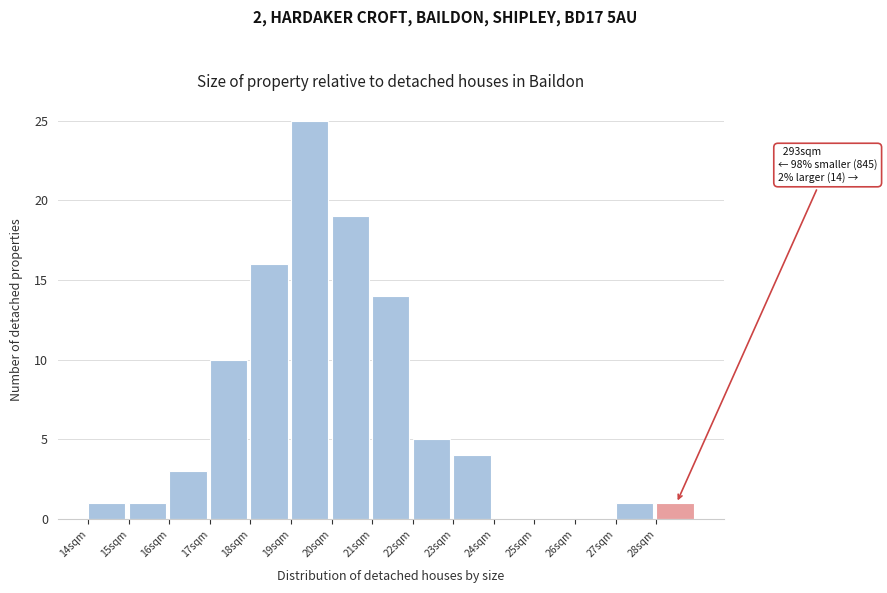

Reading right to left, extract all data points from this chart.

28sqm=1	27sqm=1	26sqm=0	25sqm=0	24sqm=0	23sqm=4	22sqm=5	21sqm=14	20sqm=19	19sqm=25	18sqm=16	17sqm=10	16sqm=3	15sqm=1	14sqm=1